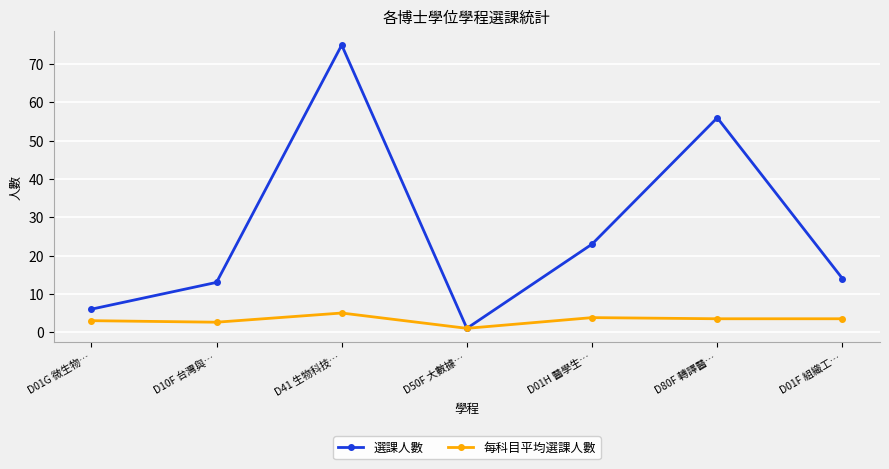

At which category does 選課人數 reach its first local valley?

D50F 大數據…